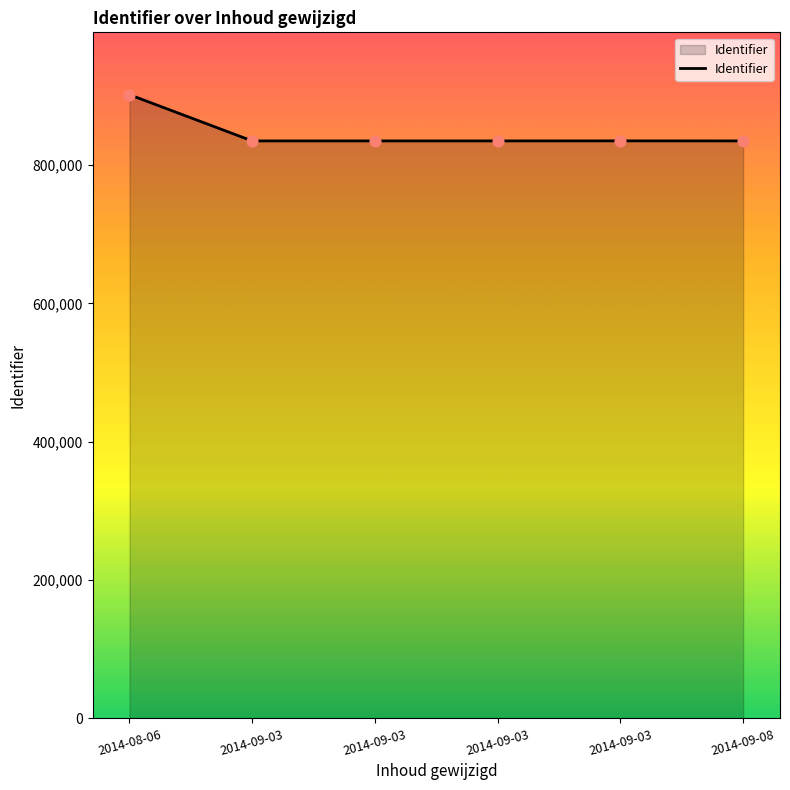

What is the change in value from 2014-09-03 to 2014-09-08?

-68